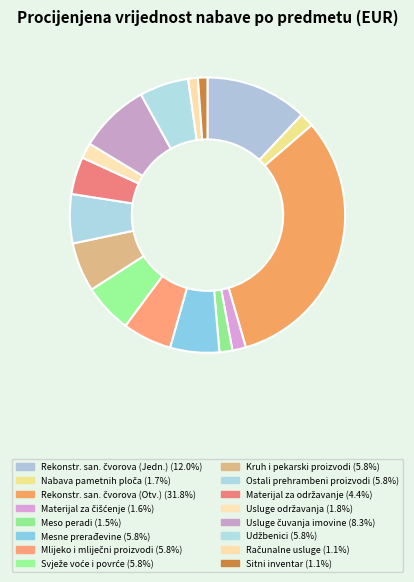

Which slice is the smallest?

Sitni inventar